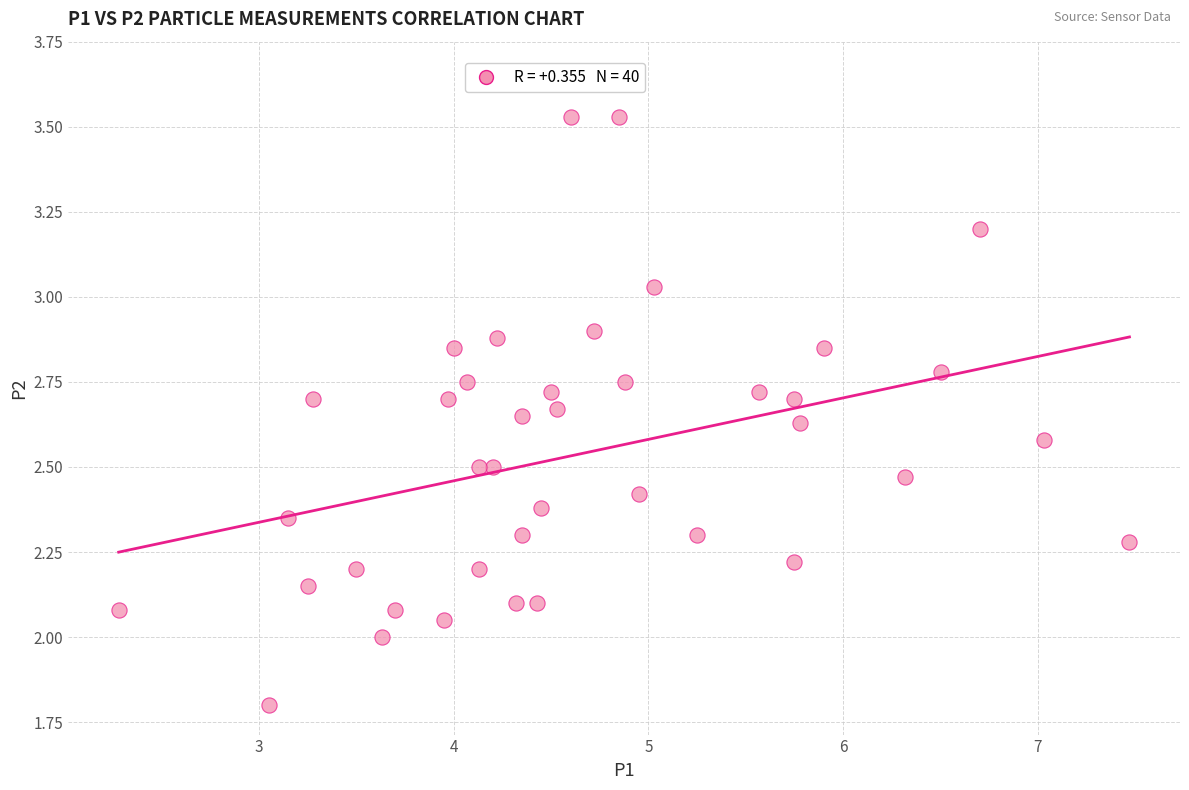

What is the range of X values (max minus min)?

5.2